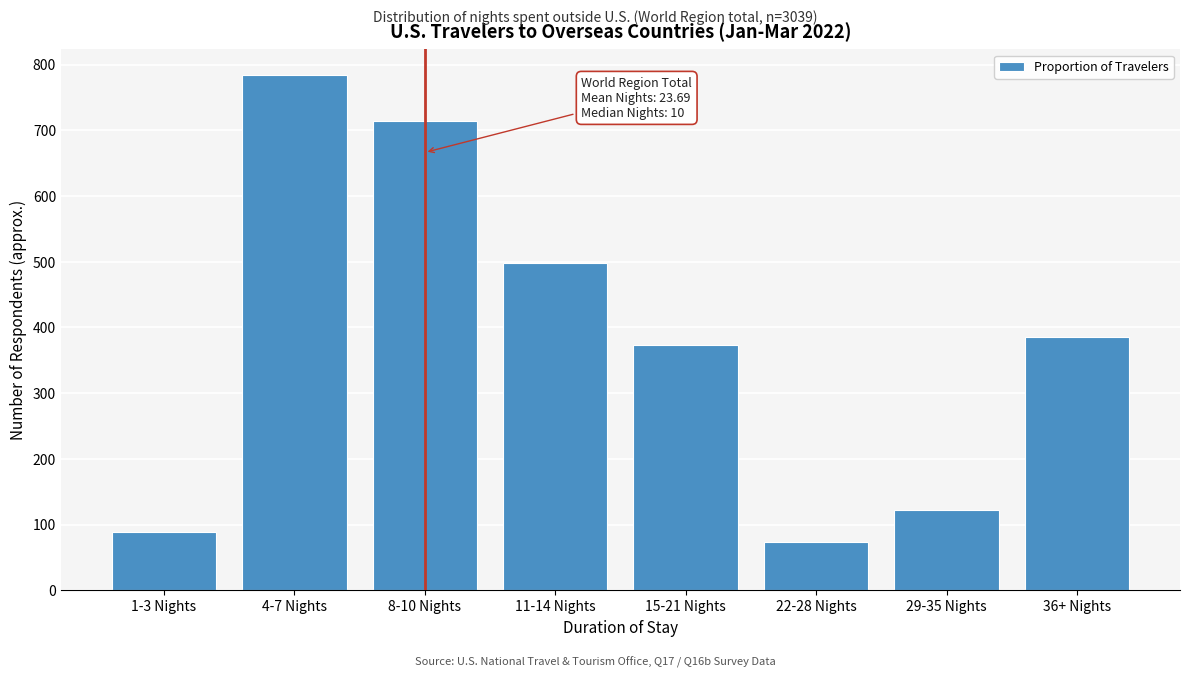

Reading right to left, extract all data points from this chart.

386	122	73	374	498	714	784	88